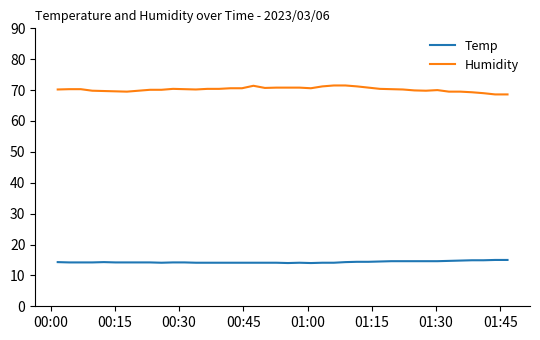

What are all the series names shown in the legend?

Temp, Humidity